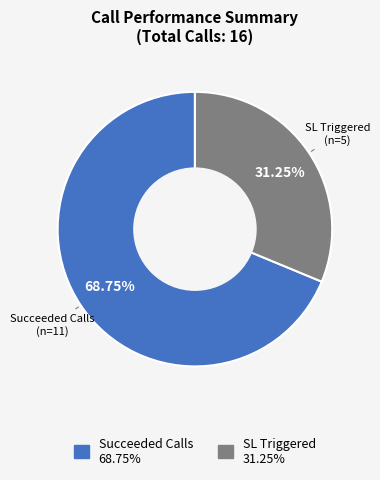

Combined, do SL Triggered and Succeeded Calls account for over 50%?

Yes